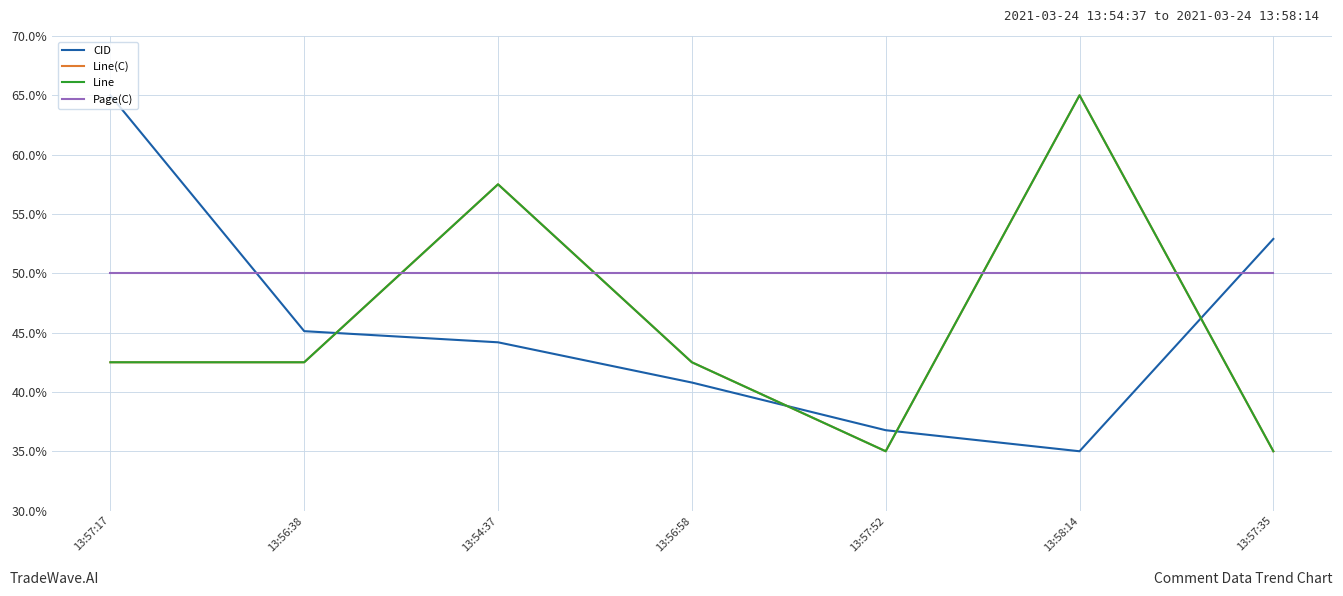

Reading left to right, transcribe all the data shown in this chart.

CID: 13:57:17=65.0	13:56:38=45.1	13:54:37=44.2	13:56:58=40.8	13:57:52=36.8	13:58:14=35.0	13:57:35=52.9
Line(C): 13:57:17=42.5	13:56:38=42.5	13:54:37=57.5	13:56:58=42.5	13:57:52=35.0	13:58:14=65.0	13:57:35=35.0
Line: 13:57:17=42.5	13:56:38=42.5	13:54:37=57.5	13:56:58=42.5	13:57:52=35.0	13:58:14=65.0	13:57:35=35.0
Page(C): 13:57:17=50.0	13:56:38=50.0	13:54:37=50.0	13:56:58=50.0	13:57:52=50.0	13:58:14=50.0	13:57:35=50.0